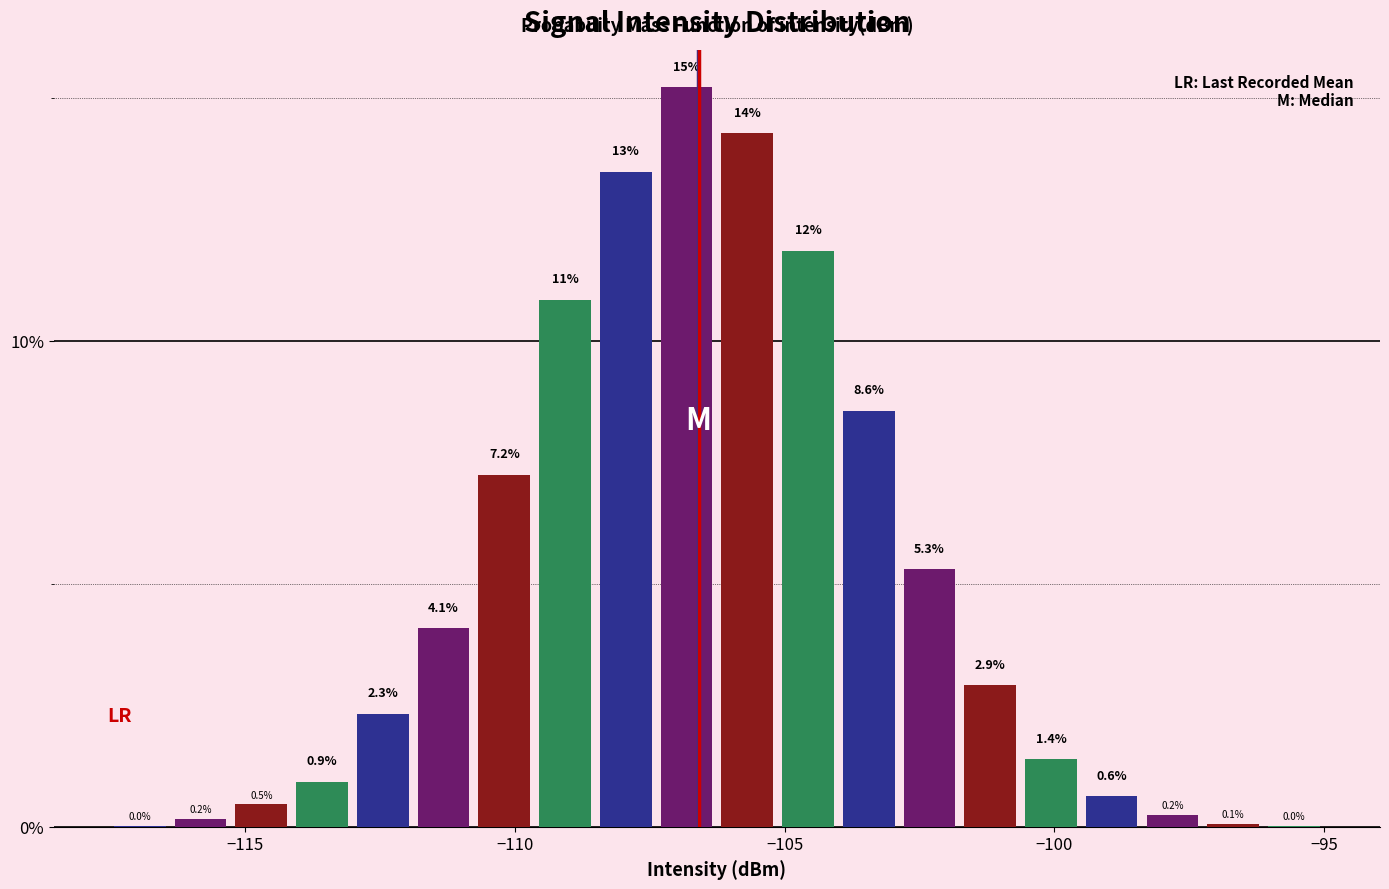

Read against the x-axis, roughly where is the centre of the tallest bar?

-107.0